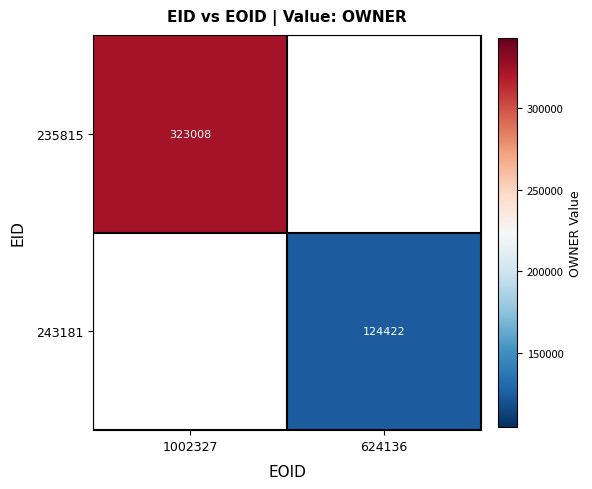

Is the value of 235815 at 1002327 greater than the value of 243181 at 624136?

Yes